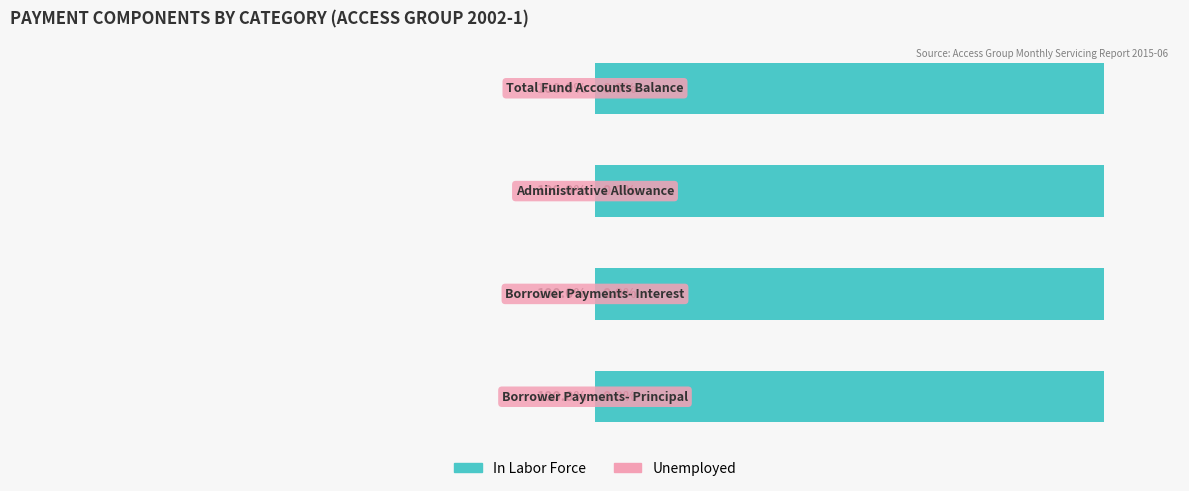

Reading right to left, transcribe all the data shown in this chart.

In Labor Force: 25579780.7	315310.9	1619791.4	4850440.3
Unemployed: 0.0	0.0	0.0	0.0